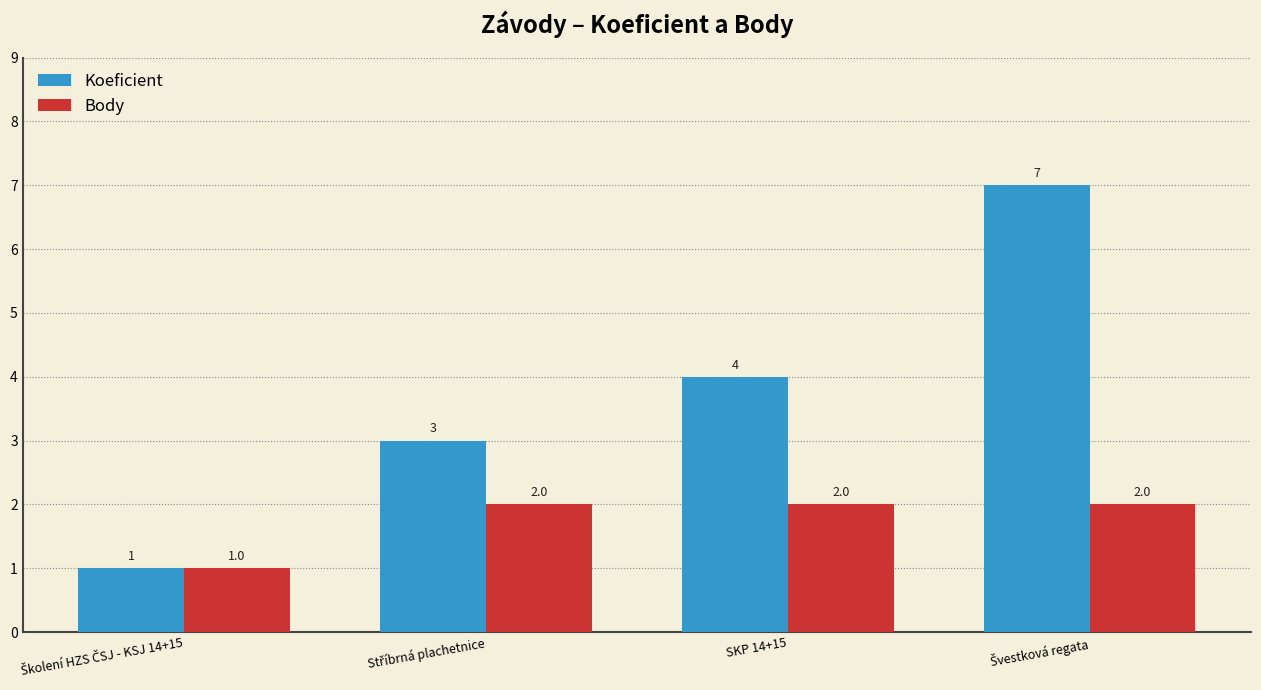

Is it true that Koeficient equals 4 at SKP 14+15?

True